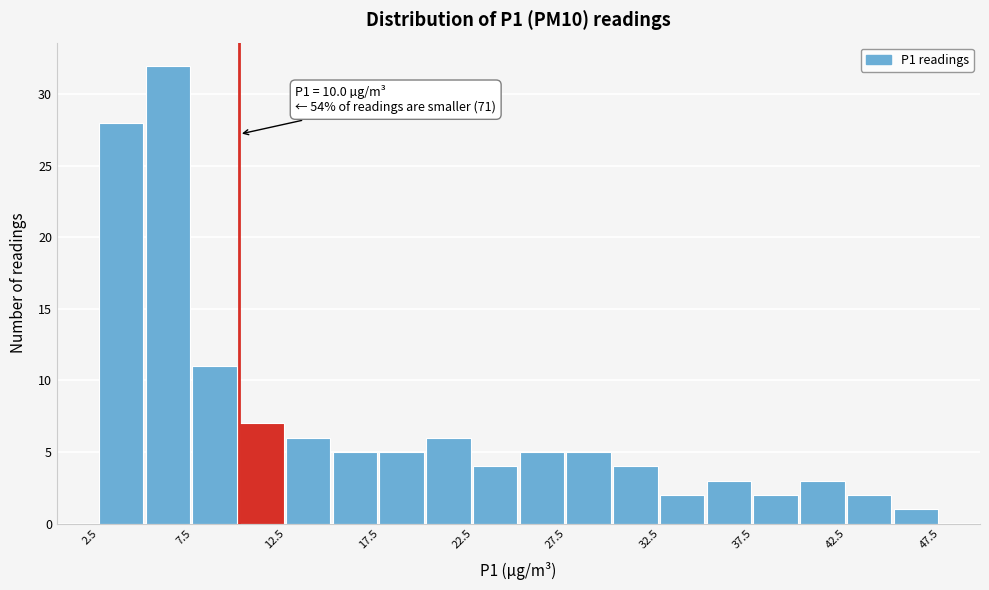

Over which range of the x-axis is the bar tallest?

5.0 to 7.5